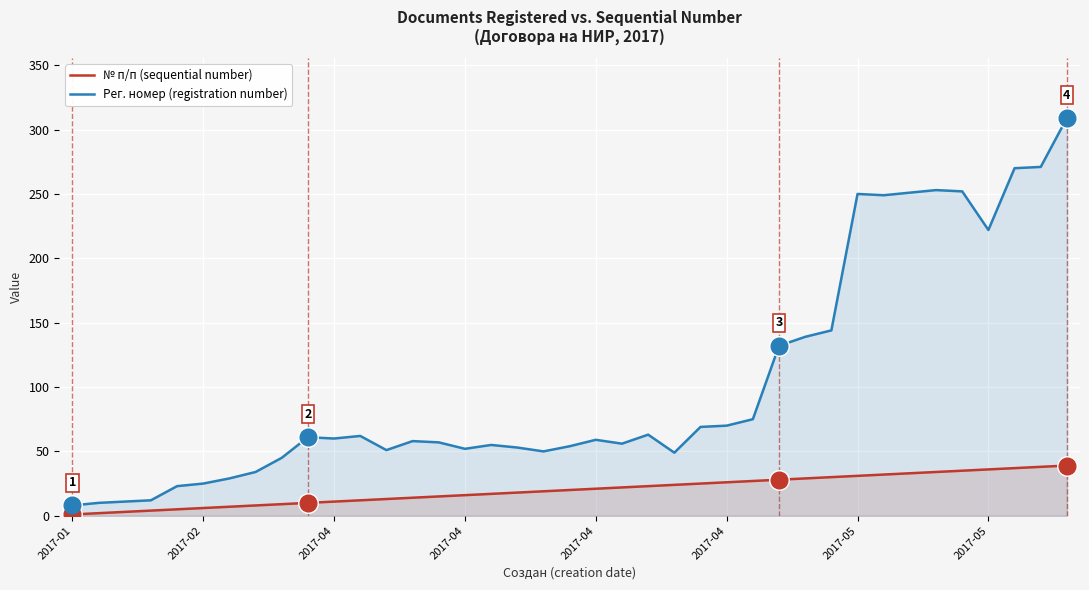

True or false: № п/п (sequential number) has more than 2 points higher than both neighbors.

False